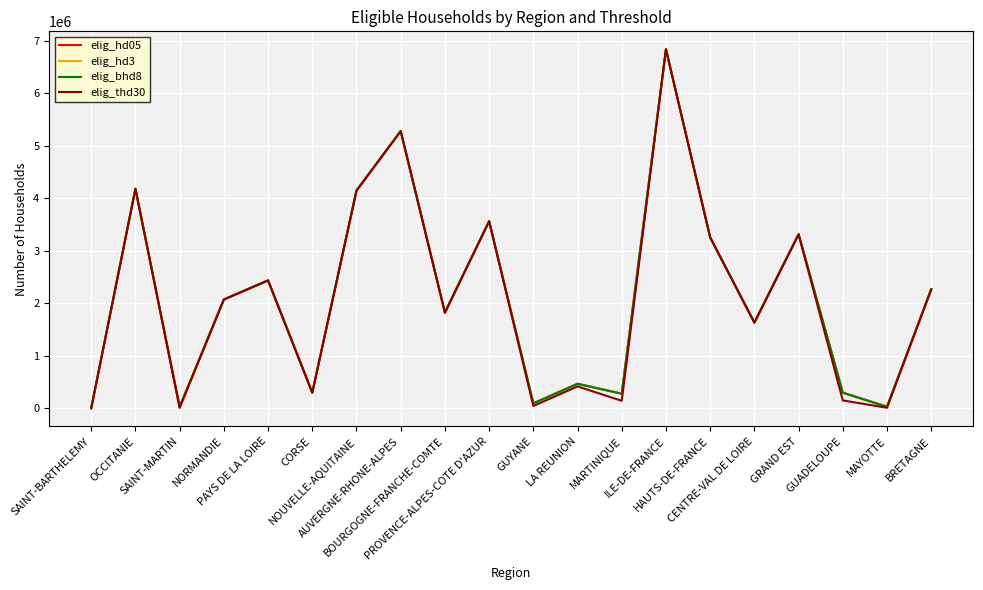

What is the greatest value displayed?

6839670